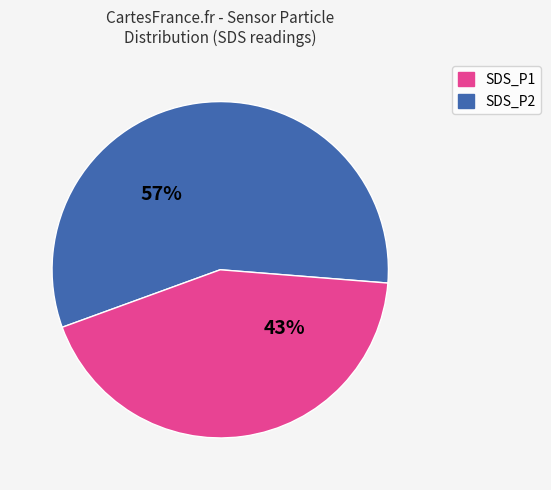

Which category has the smallest portion of the pie?

SDS_P2